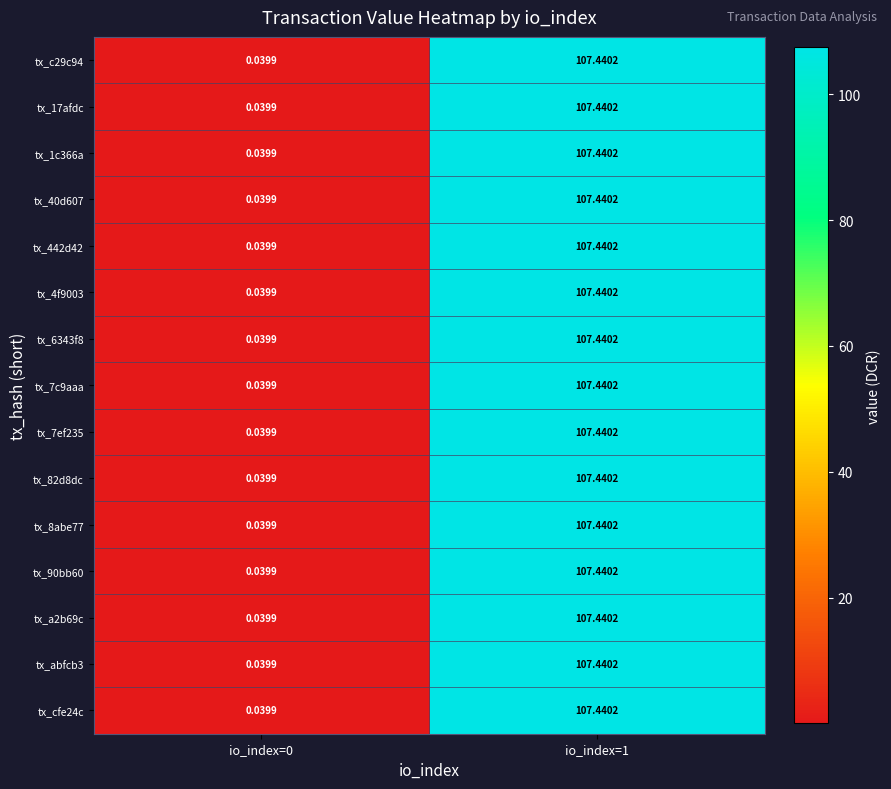

At which category is the sum across all series the highest?

io_index=1